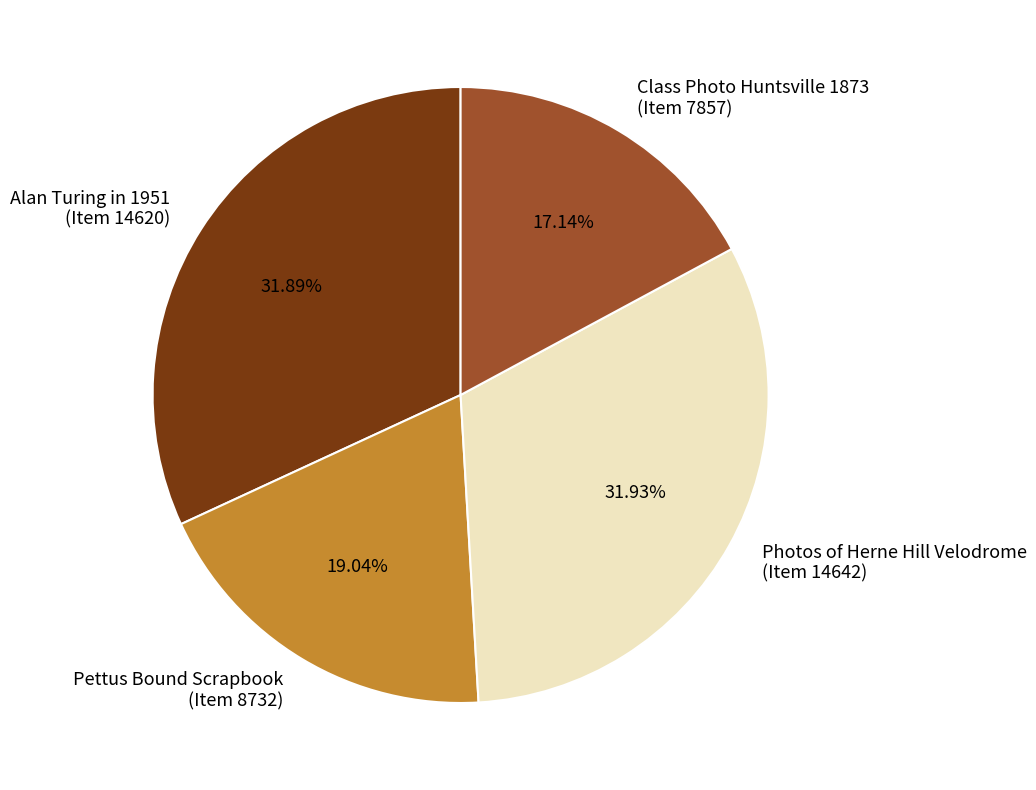

Which has a higher value, Pettus Bound Scrapbook (Item 8732) or Alan Turing in 1951 (Item 14620)?

Alan Turing in 1951 (Item 14620)